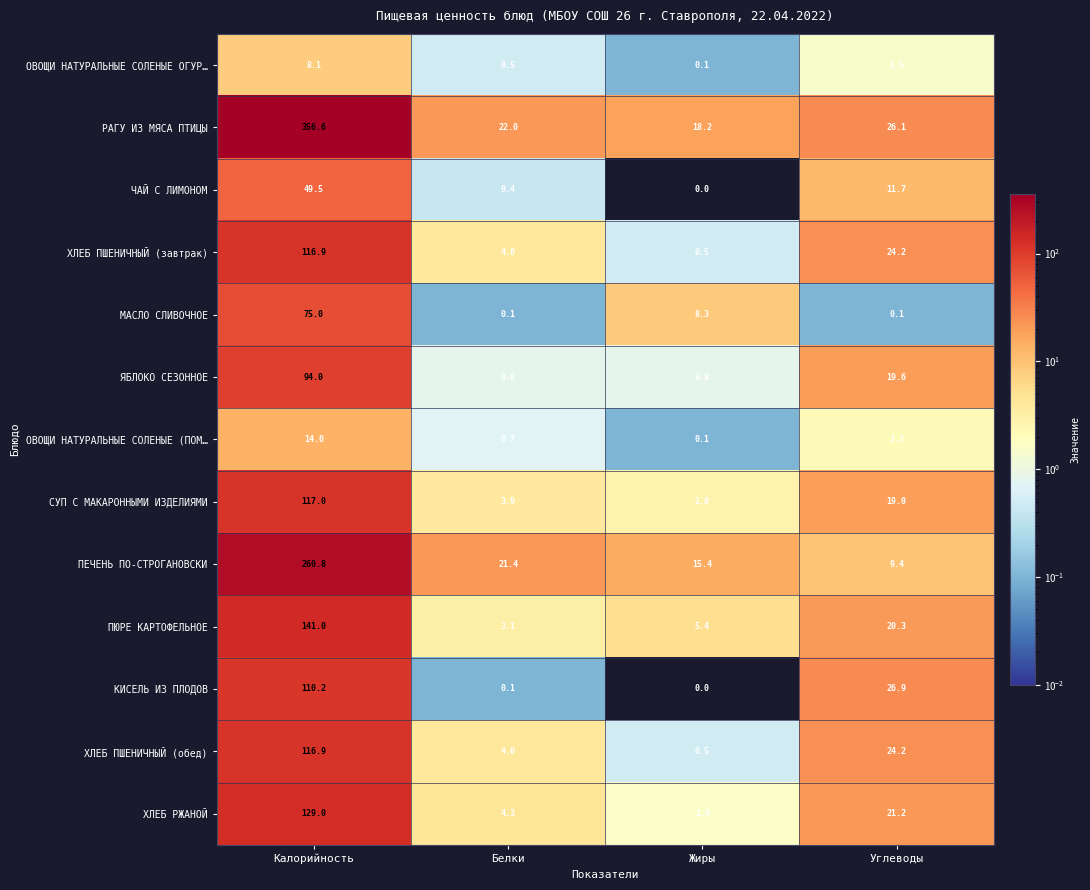

What is the sum of all РАГУ ИЗ МЯСА ПТИЦЫ values?

422.9